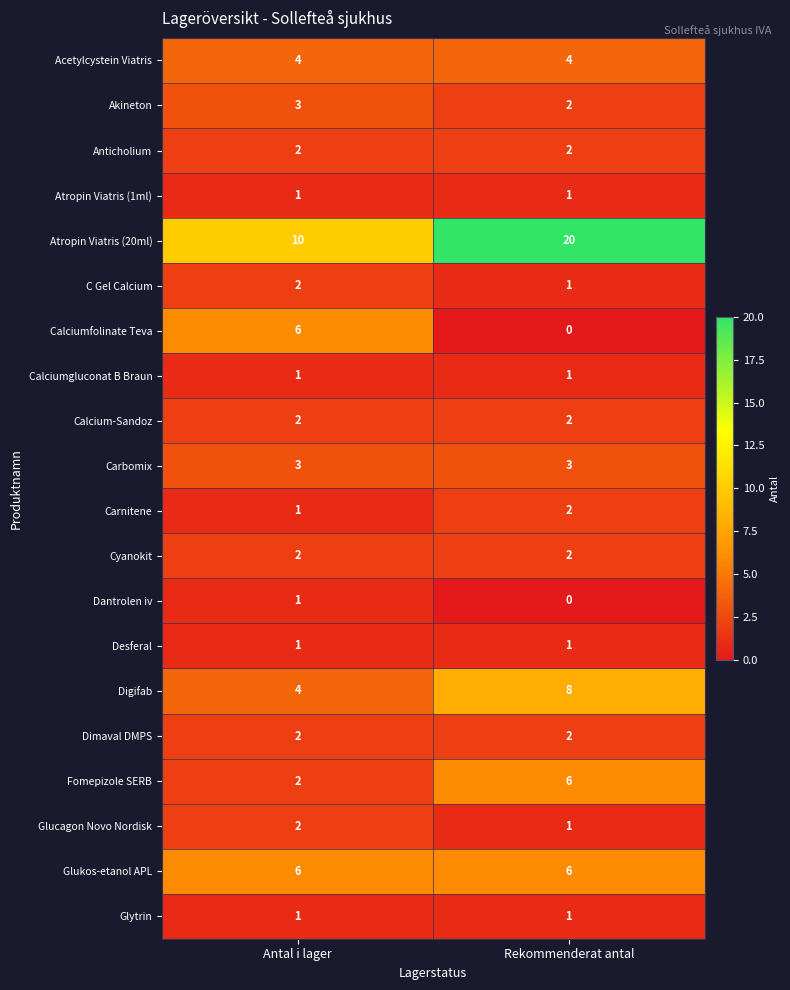

Rank the categories by Atropin Viatris (20ml) value from lowest to highest.

Antal i lager, Rekommenderat antal